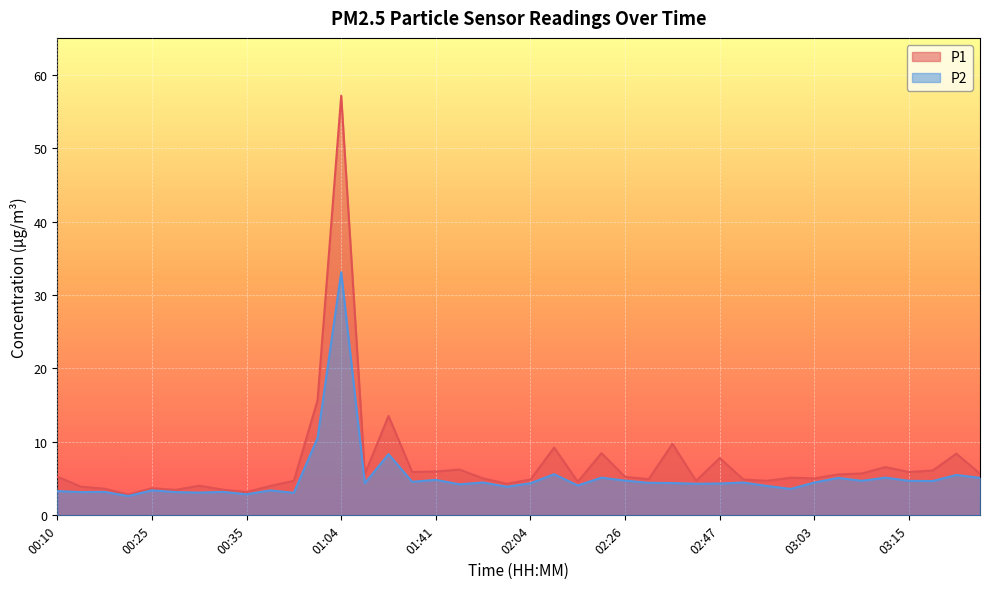

Is the value of P2 at 03:05 greater than the value of P1 at 03:15?

No